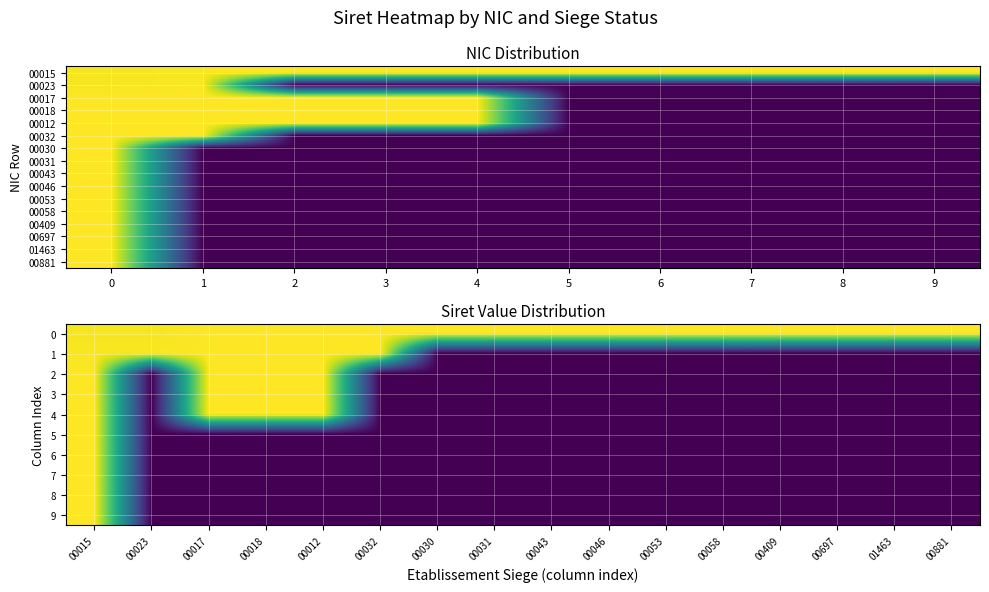

What is the sum of all 00046 values?

31.2